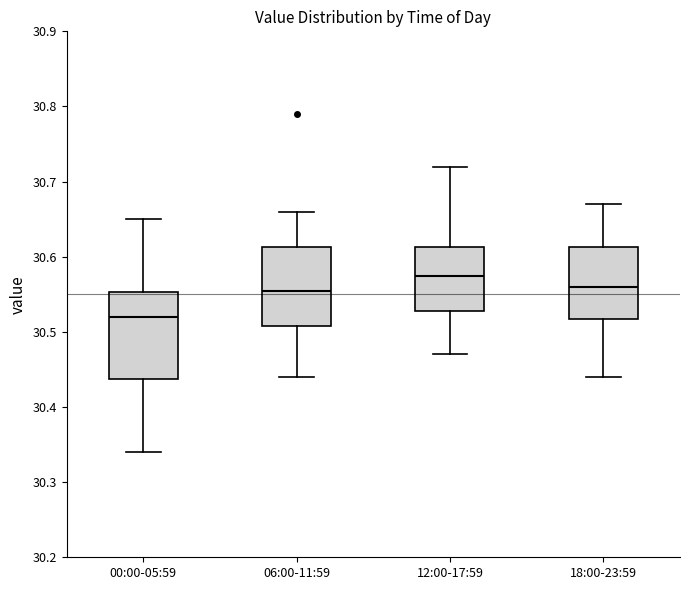

Comparing the boxes themselves (not the whiskers), which one is the tallest?

00:00-05:59